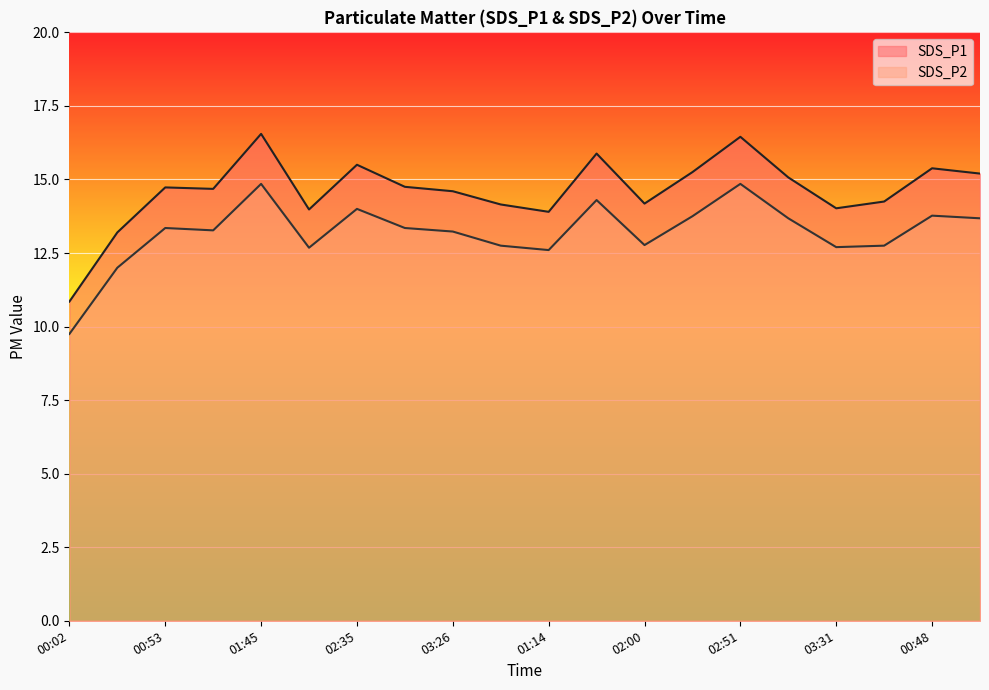

What is the label of the 5th point from the left?

01:45